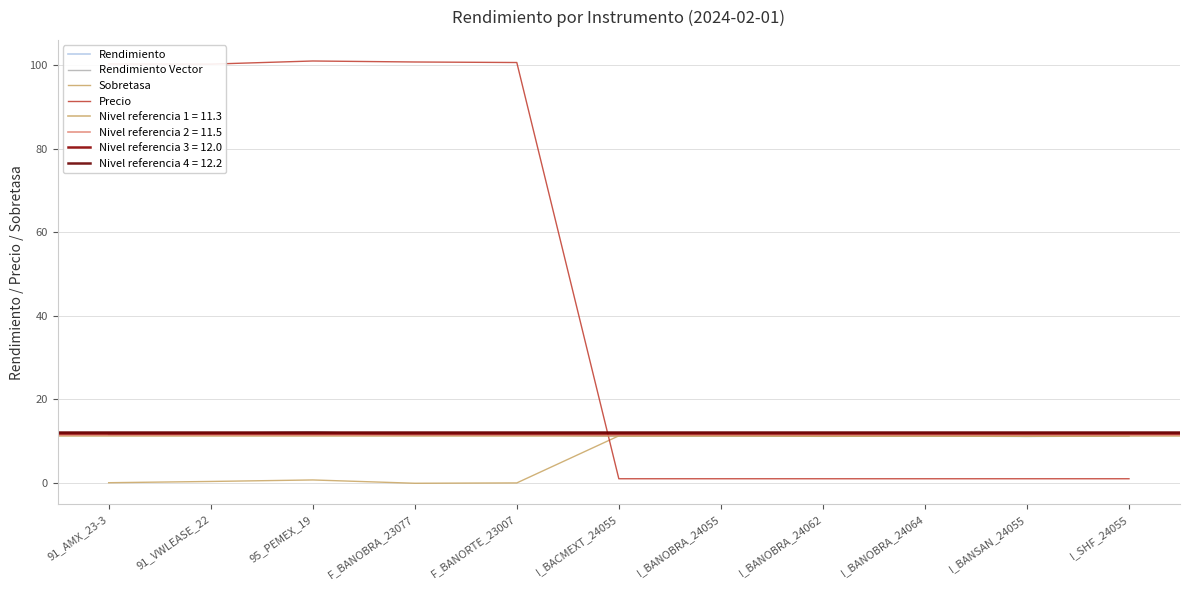

The value of Rendimiento Vector at F_BANOBRA_23077 is 11.4. True or false?

True